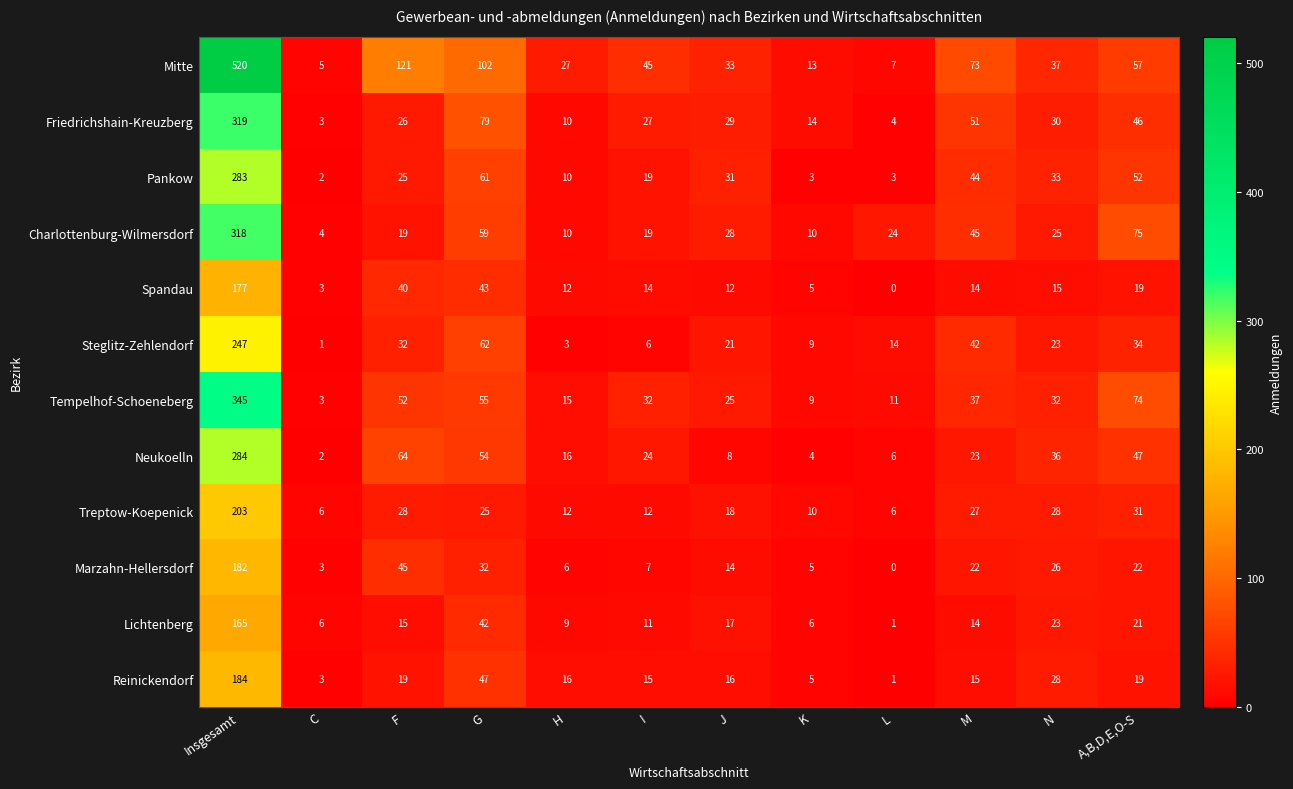

At which label is Reinickendorf closest to 92?

G